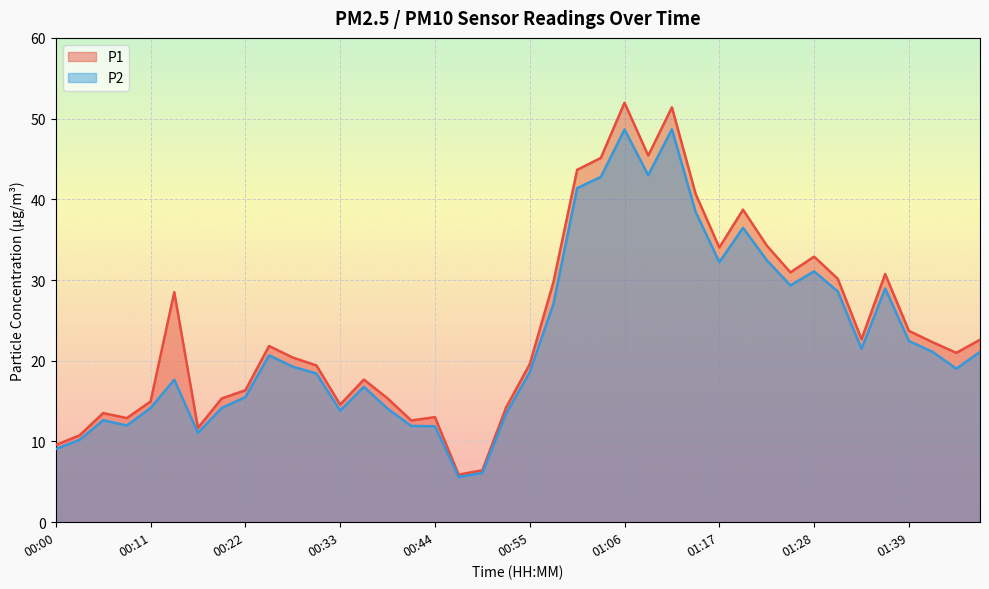

Is it true that P1 equals 22.7 at 01:33?

True